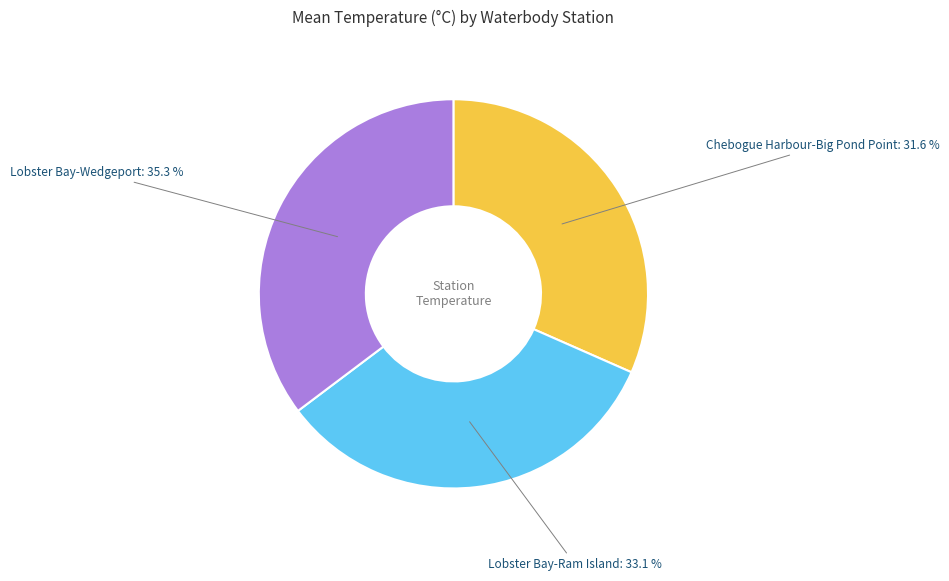

Does any single category account for the majority?

No